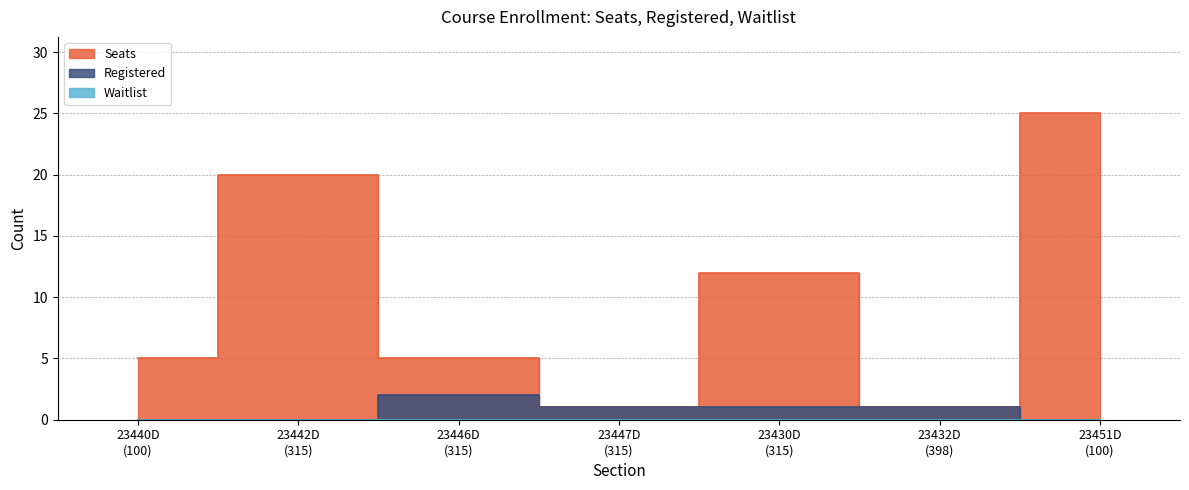

Is it true that Seats equals 1 at 23432D (398)?

True